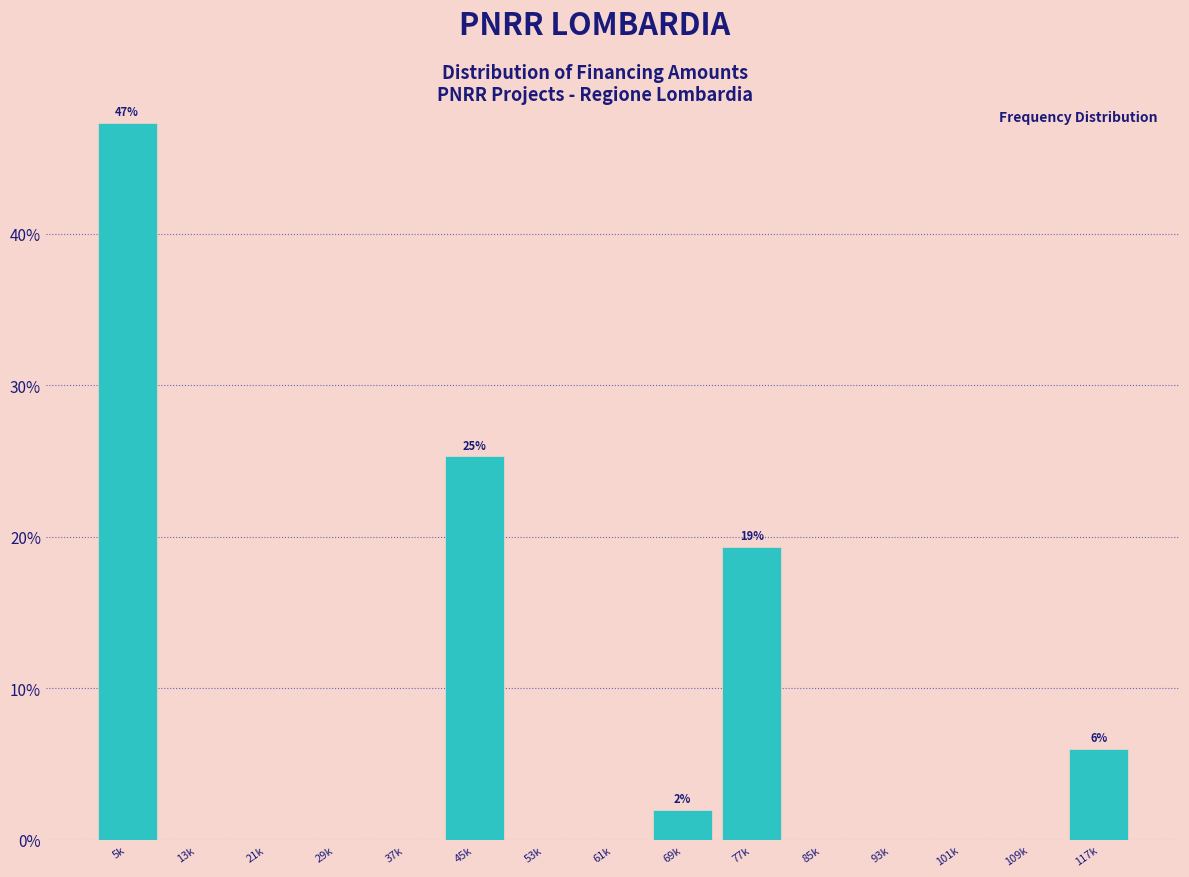

Reading left to right, list all the values displayed in this chart.

5k=47.3	13k=0.0	21k=0.0	29k=0.0	37k=0.0	45k=25.3	53k=0.0	61k=0.0	69k=2.0	77k=19.3	85k=0.0	93k=0.0	101k=0.0	109k=0.0	117k=6.0